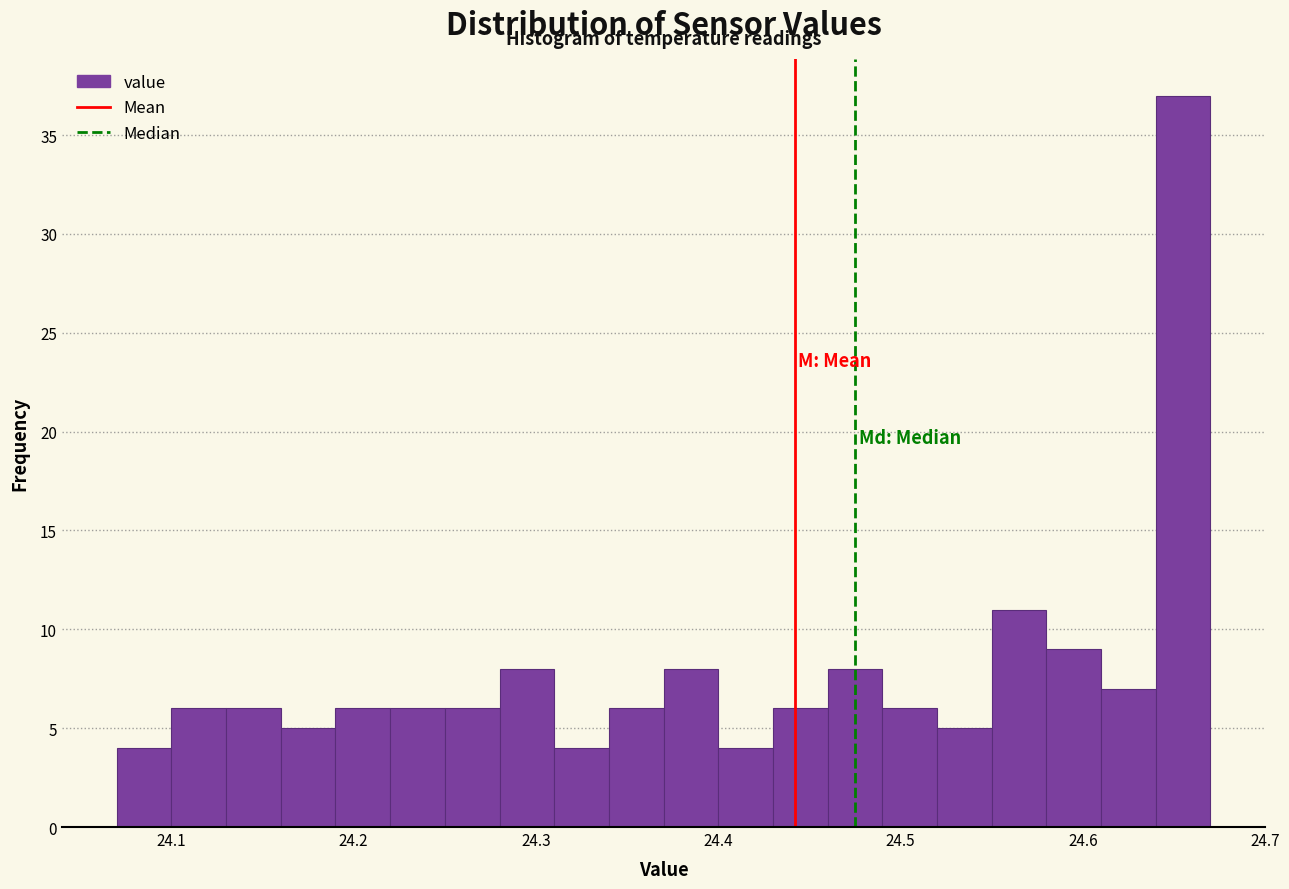

Read against the x-axis, roughly where is the centre of the tallest bar?

24.66